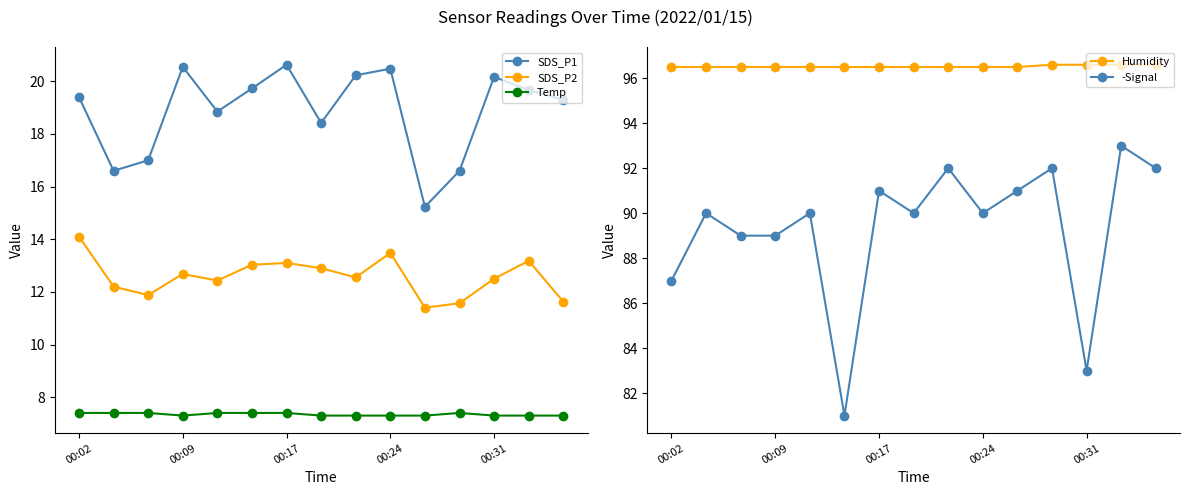

What is the difference between the maximum and minimum values in the Humidity series?

0.1